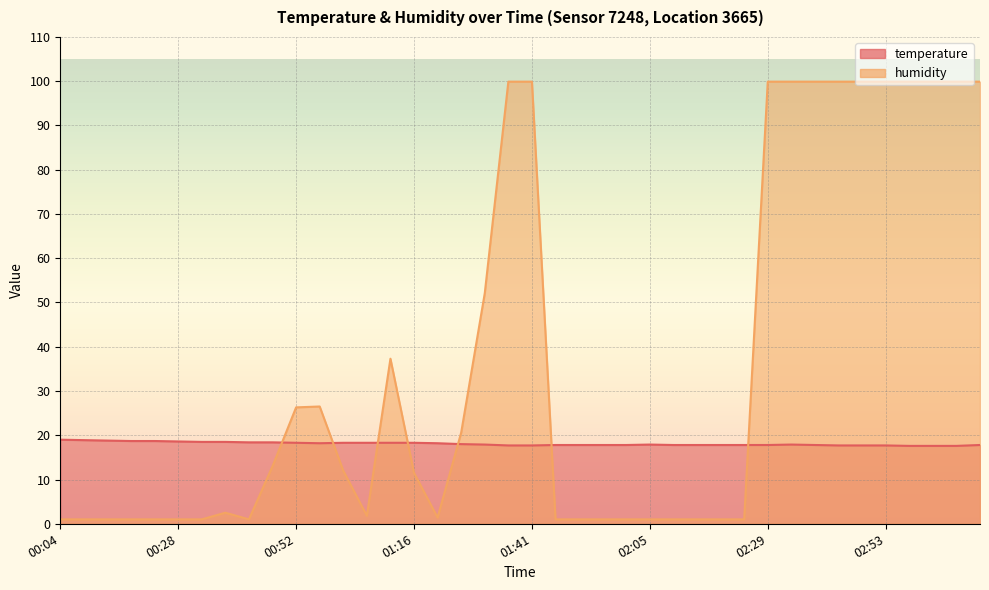

What are all the series names shown in the legend?

temperature, humidity